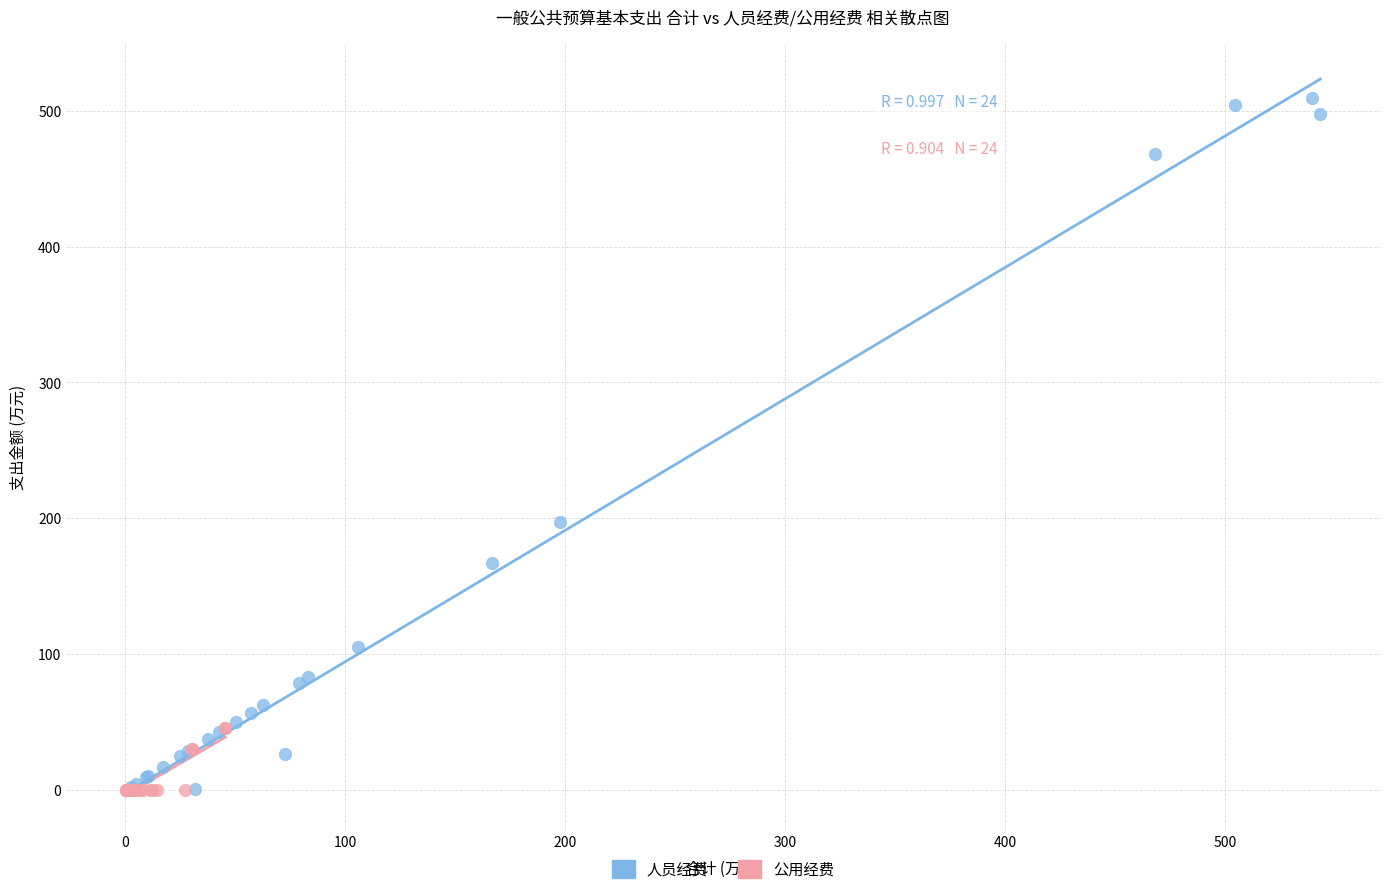

Which series has the widest spread of Y values?

人员经费